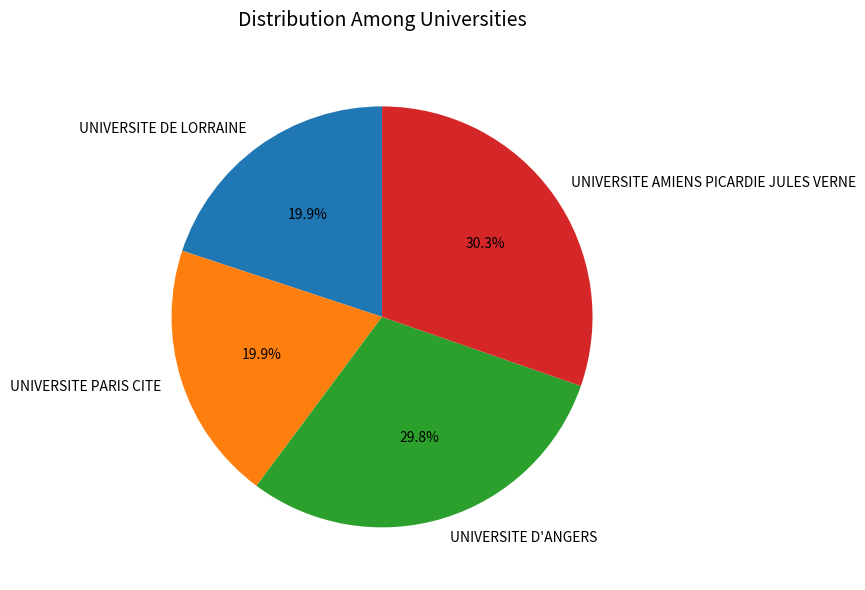

To the nearest percent, what portion does UNIVERSITE PARIS CITE represent?

20%